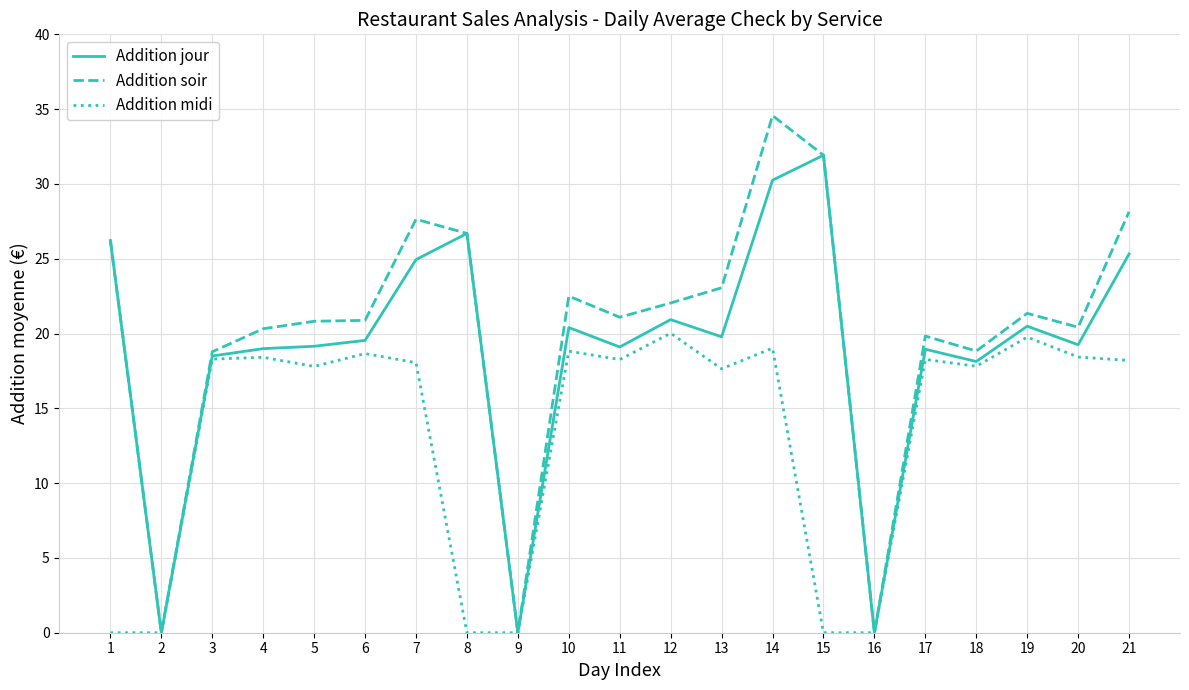

At which label does Addition jour reach its peak?

15